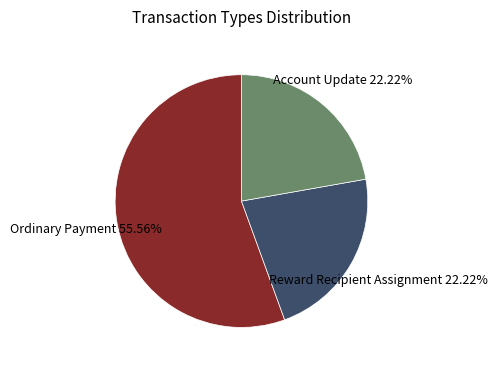

How many slices are in this pie chart?

3